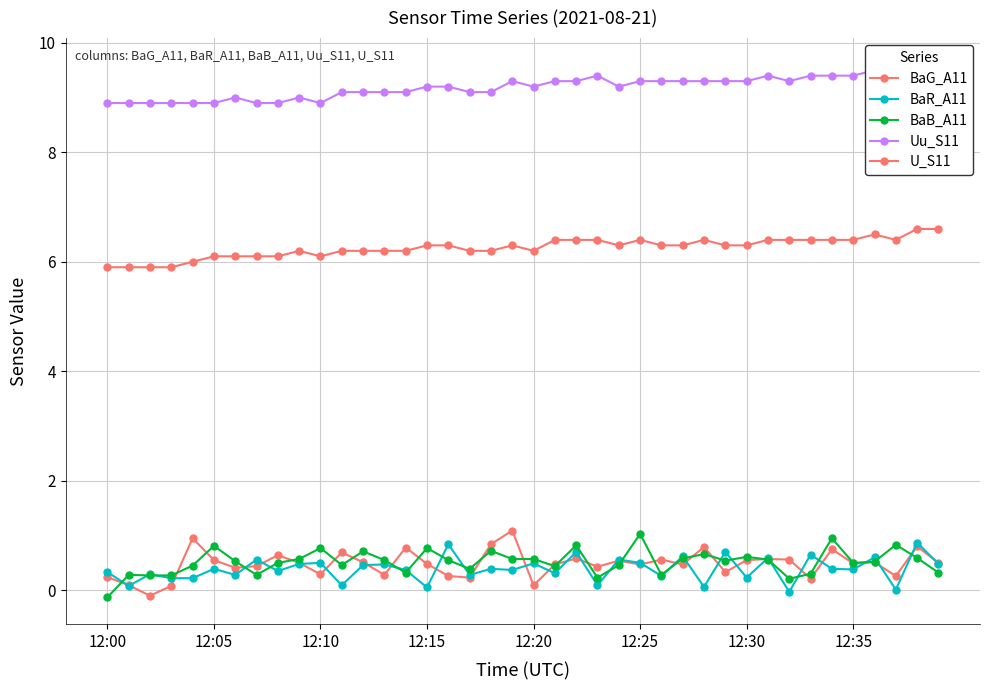

How many categories are shown in the chart?

40